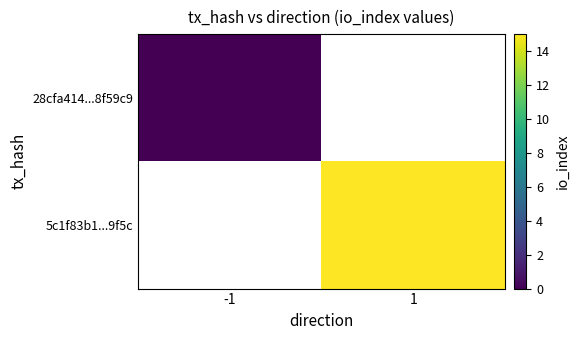

How many positive values does the 5c1f83b1...9f5c series have?

1